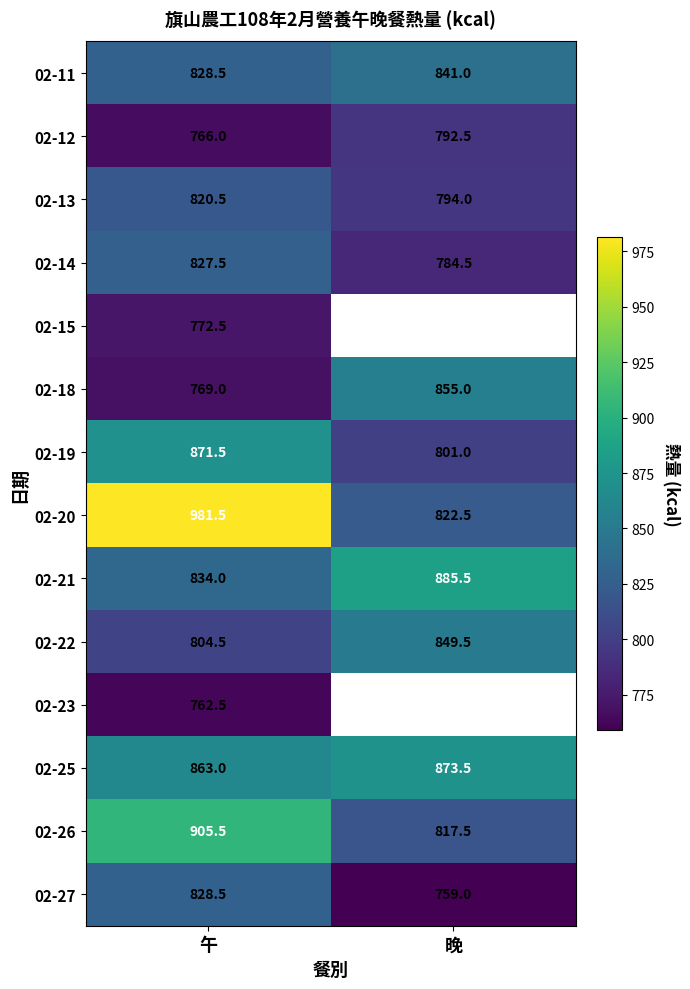

At which category is the sum across all series the highest?

午